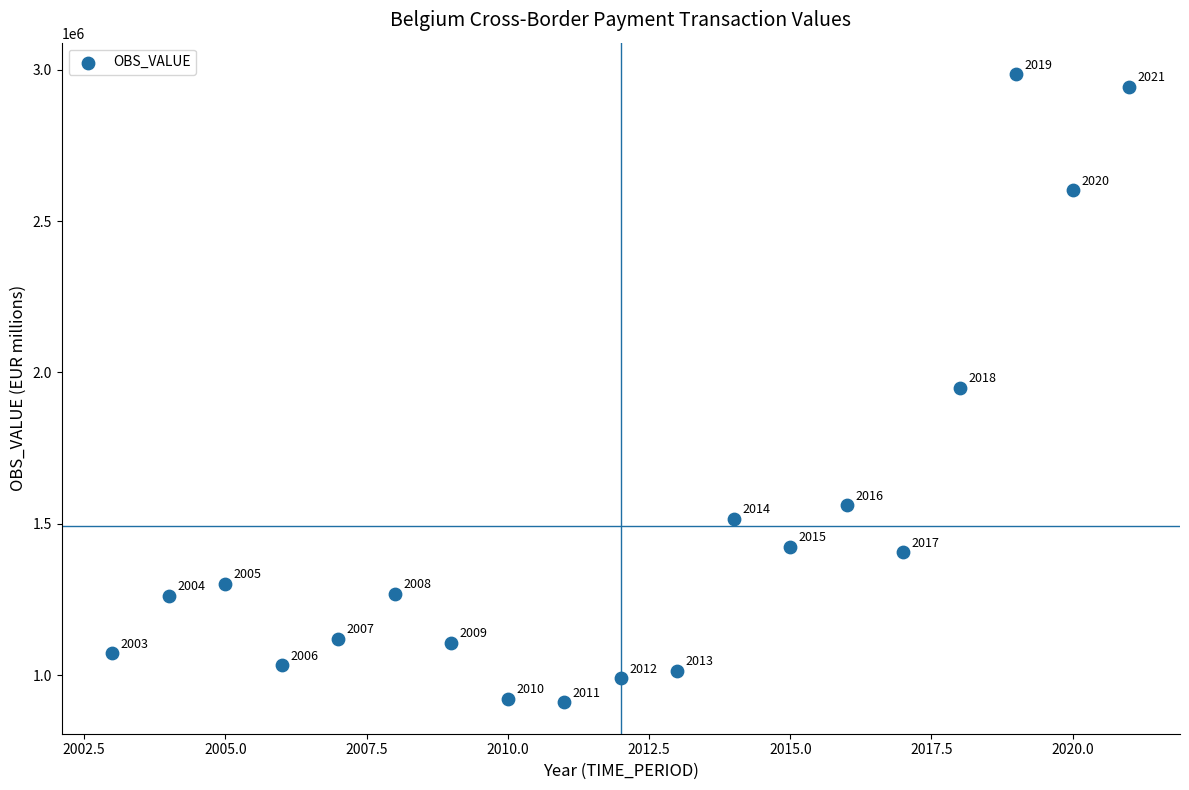

What is the range of Y values (max minus min)?

2076409.5